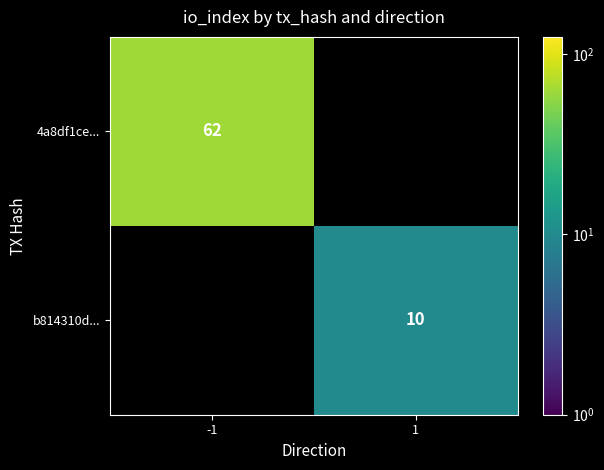

Is the value of 4a8df1ce... at -1 greater than the value of b814310d... at 1?

Yes